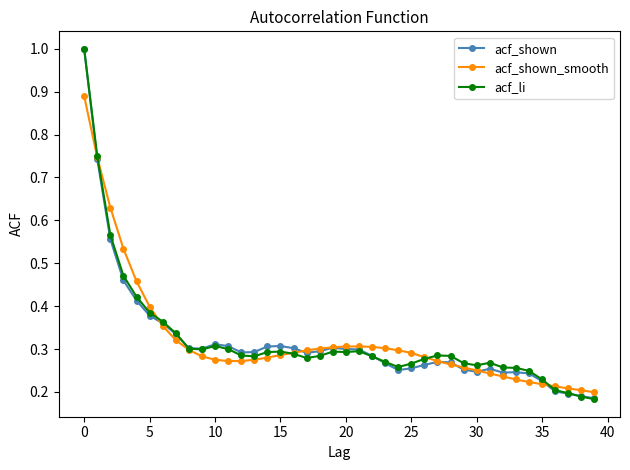

How many lines are shown in the chart?

3